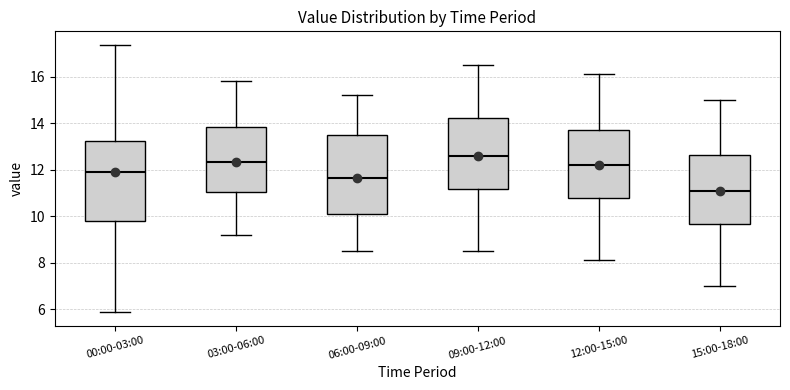

Which box has the lowest median line?

15:00-18:00